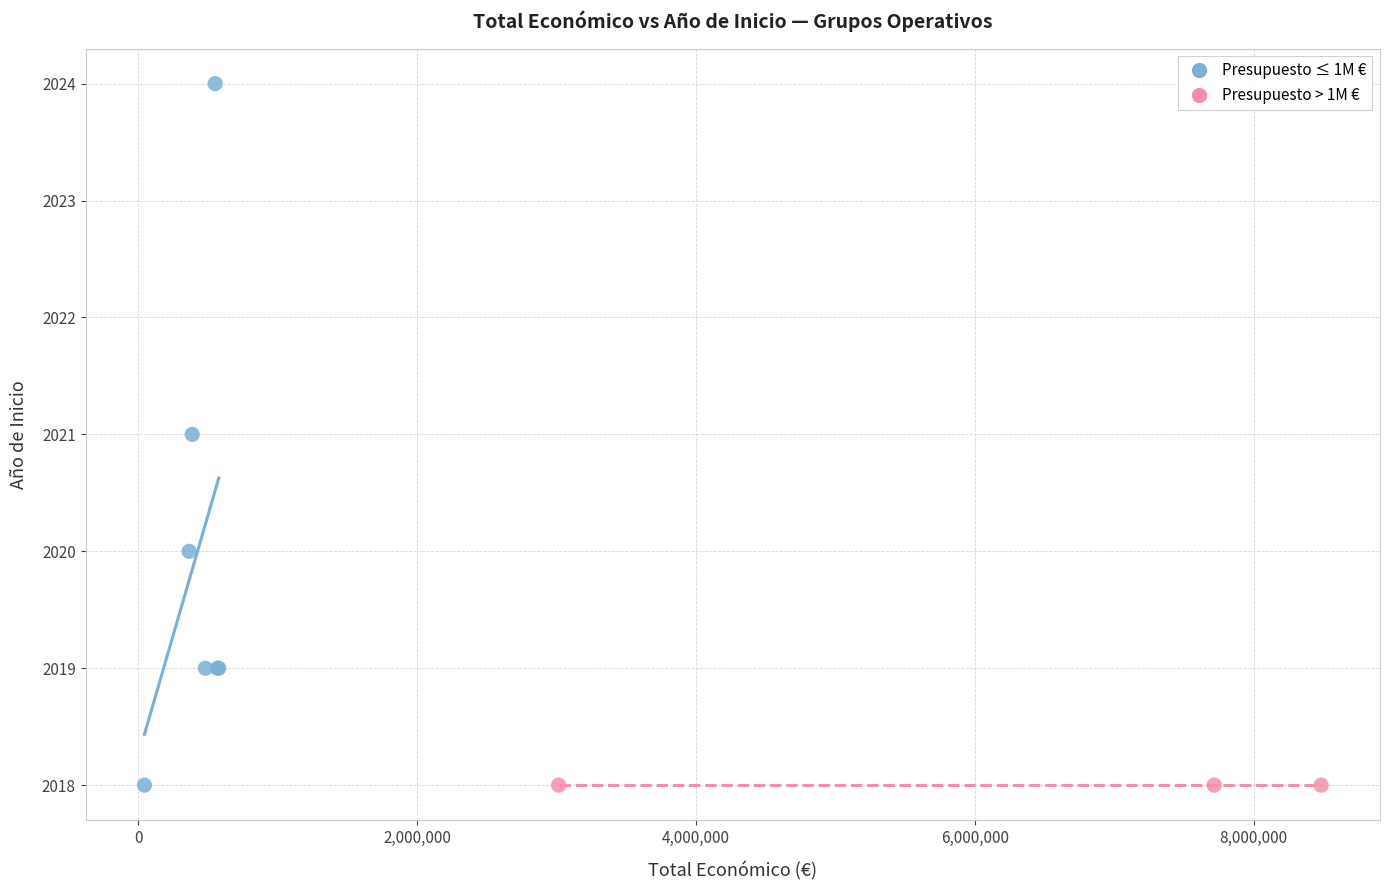

Which series reaches the maximum Y coordinate?

Presupuesto ≤ 1M €